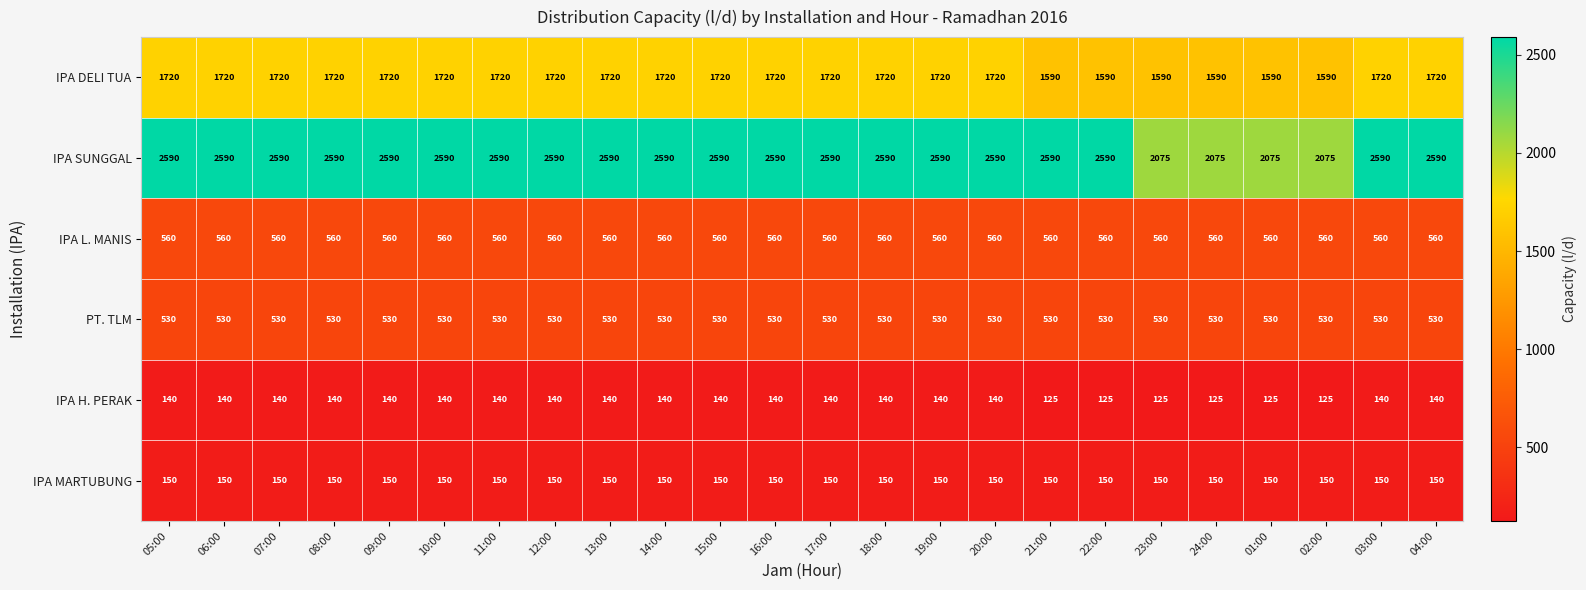

Is it true that IPA MARTUBUNG equals 212 at 13:00?

False